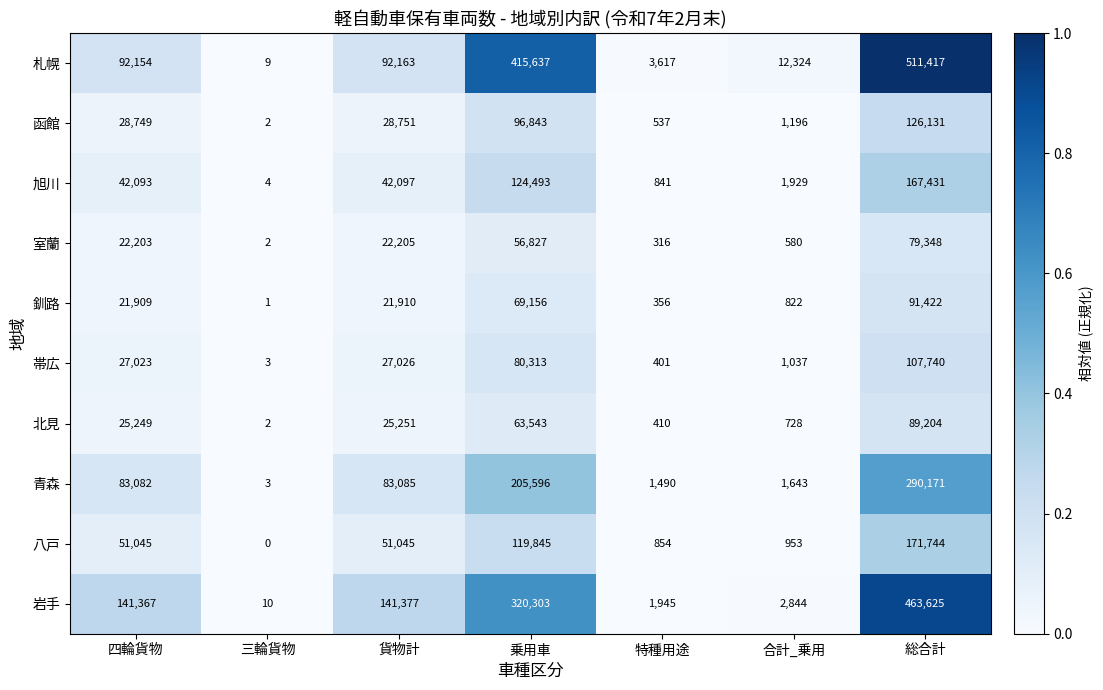

The 北見 series shows 25249 at 四輪貨物. True or false?

True